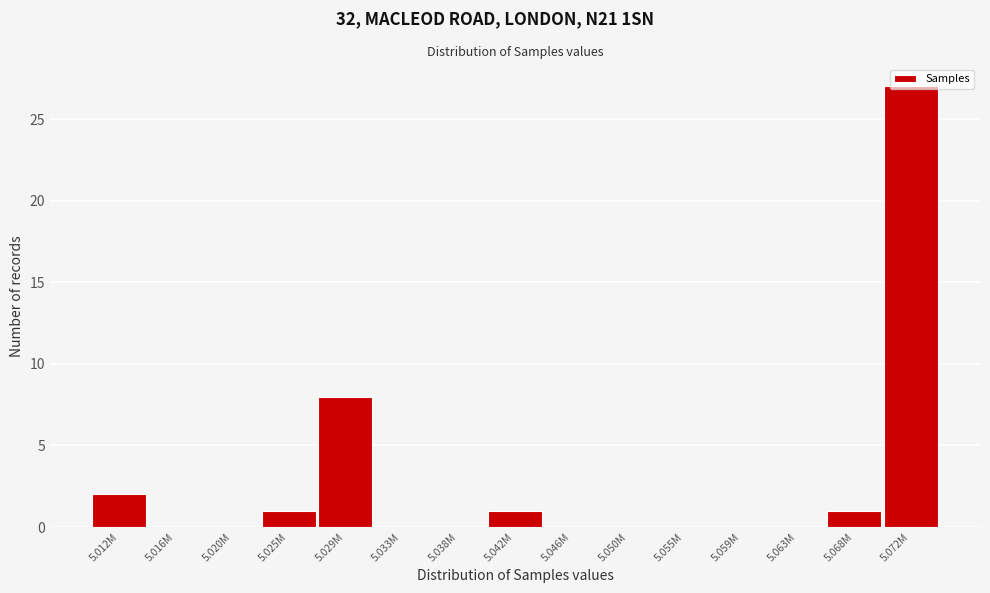

What is the change in value from 5.025M to 5.029M?

+7